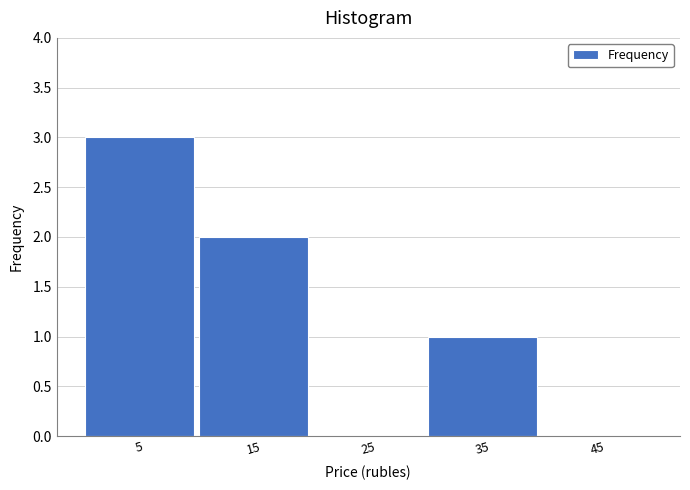

Reading left to right, transcribe this chart: for each bar, give the range it covers on the x-axis and its height. The values are not printed on the chart, so give them approximately, as read against the axis.

0 to 10: 3
10 to 20: 2
20 to 30: 0
30 to 40: 1
40 to 50: 0